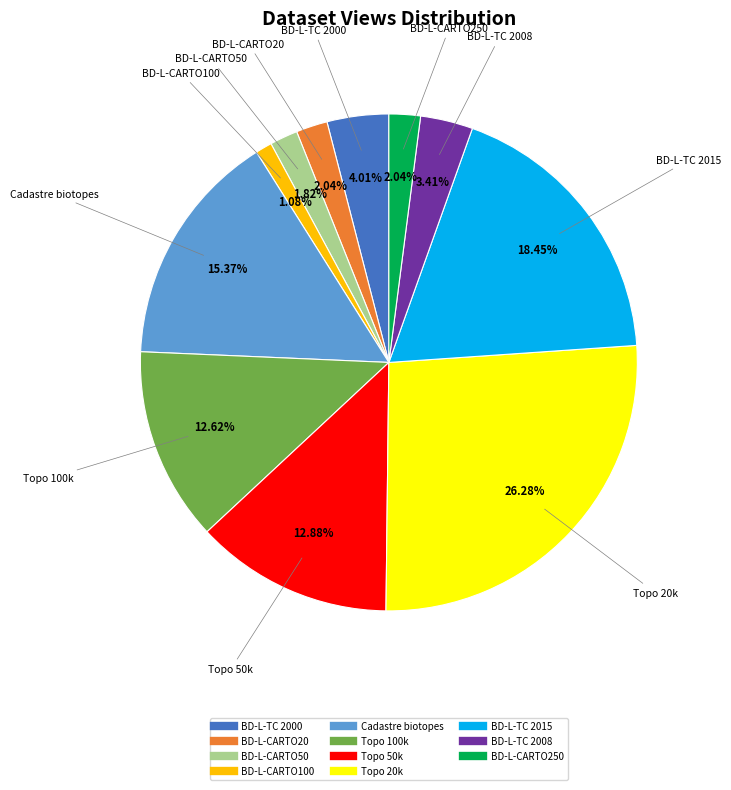

What percentage is the Topo 50k slice, to the nearest percent?

13%